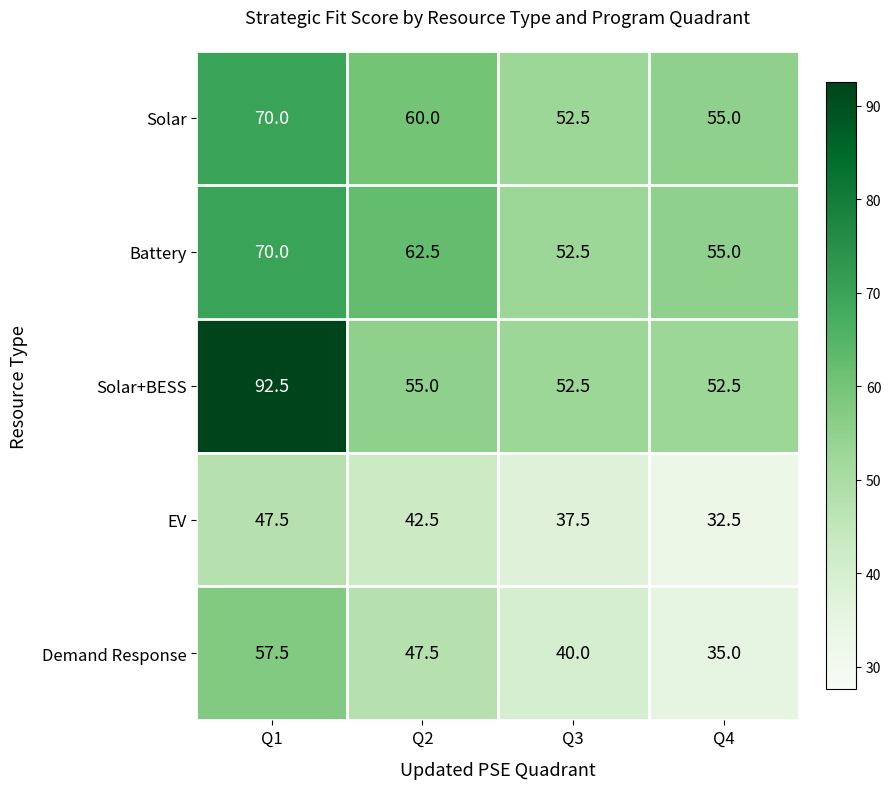

Which label corresponds to the largest value in the chart?

Q1